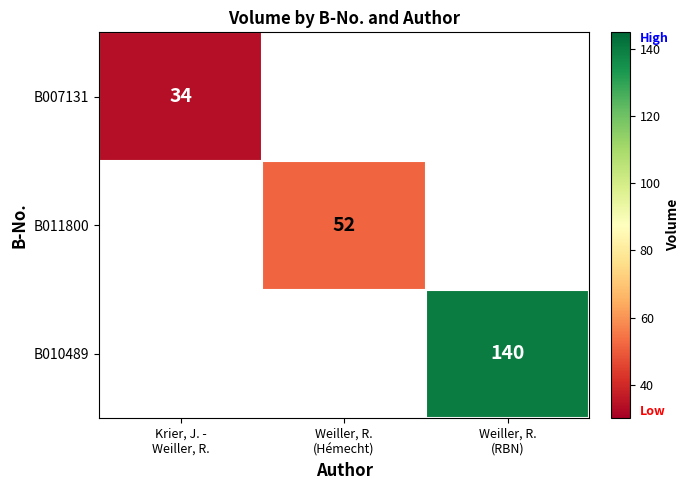

The B011800 series shows 52.0 at Weiller, R. (Hémecht). True or false?

True